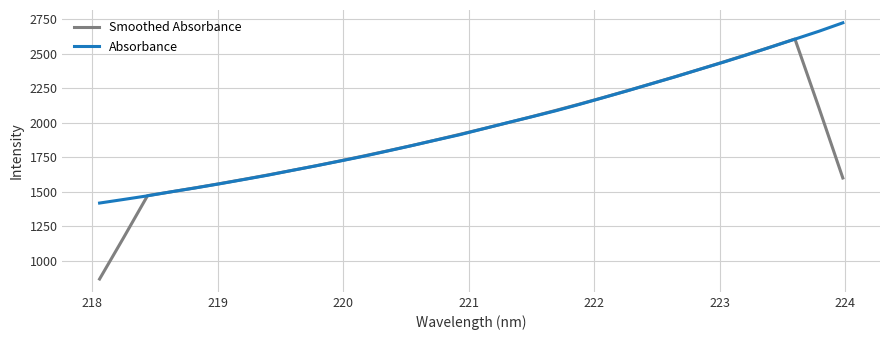

Reading left to right, transcribe all the data shown in this chart.

Smoothed Absorbance: 866.0	1165.8	1471.2	1499.1	1528.0	1557.9	1588.7	1620.6	1653.5	1687.2	1722.4	1758.4	1795.8	1834.0	1873.9	1915.0	1956.8	1999.3	2043.4	2088.5	2134.8	2182.7	2232.1	2282.8	2334.1	2386.4	2439.9	2494.6	2550.0	2607.3	2108.7	1598.9
Absorbance: 1417.1	1443.1	1469.6	1499.2	1527.1	1556.7	1587.6	1618.9	1653.3	1686.4	1721.2	1756.4	1794.6	1833.2	1873.3	1912.3	1956.1	2000.0	2042.3	2085.8	2132.8	2181.8	2231.1	2282.2	2332.8	2386.1	2438.3	2492.8	2549.3	2606.3	2663.3	2724.7